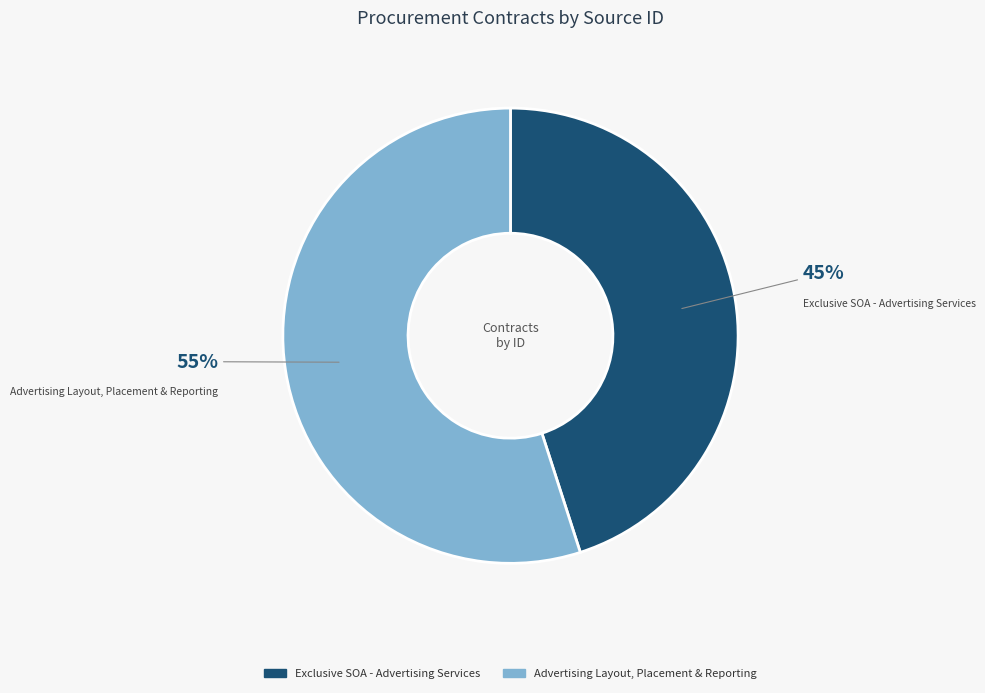

To the nearest percent, what is the difference between the largest and smallest slice percentages?

10%